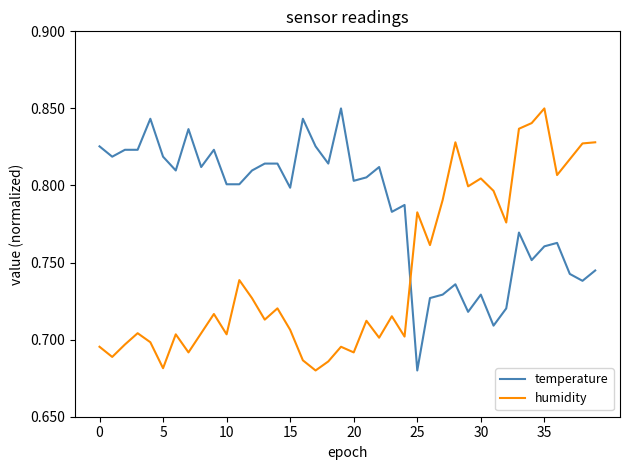

What are all the series names shown in the legend?

temperature, humidity